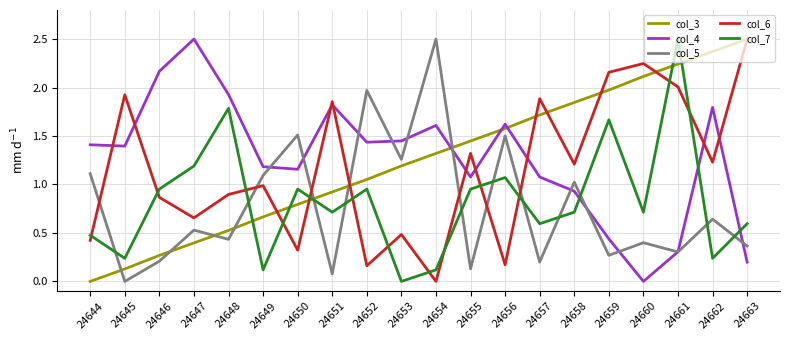

Rank the series at 24651 from highest to lowest value.

col_6, col_4, col_3, col_7, col_5